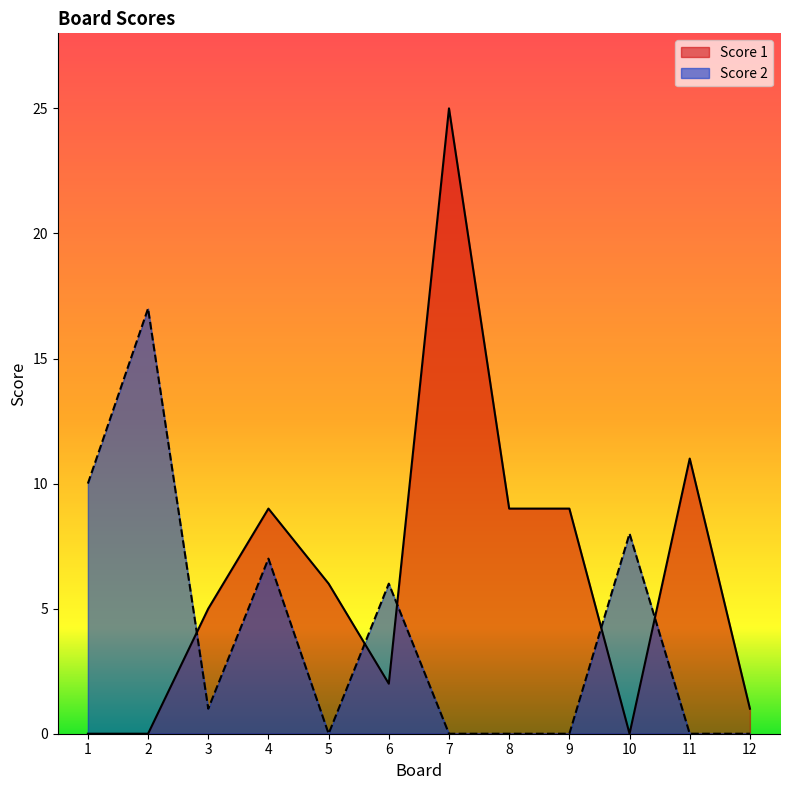

What is the value of the Score 1 point at the 11th from the left?

11